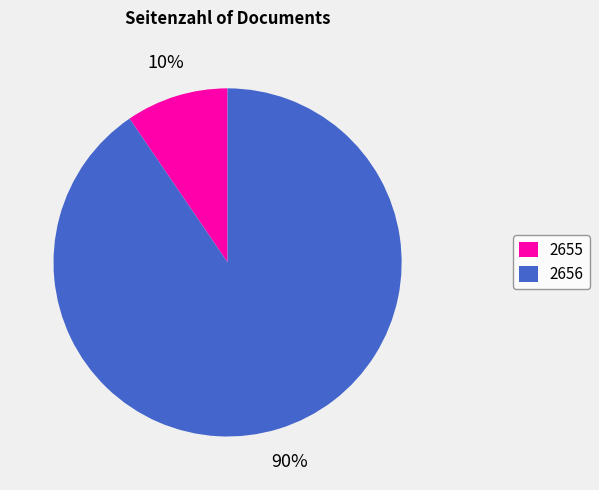

Which category has the smallest portion of the pie?

2655